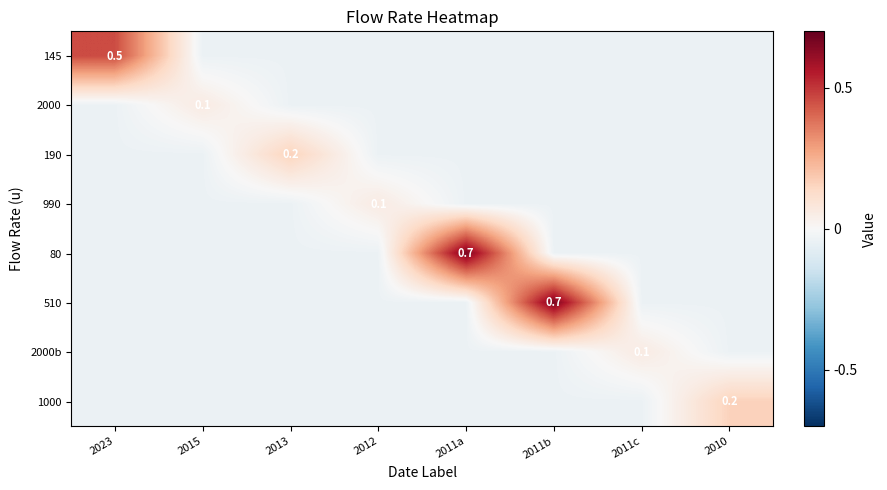

Which series has the largest total across all categories?

80